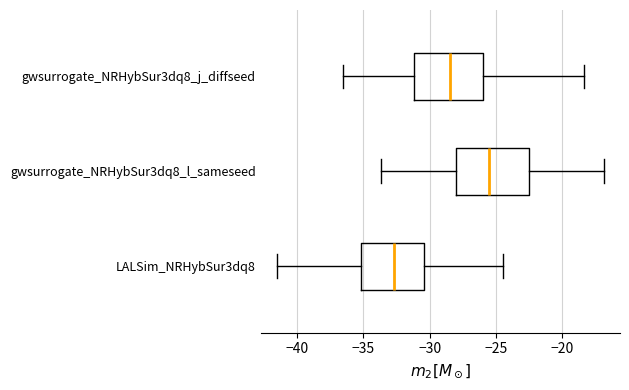

Which box has the furthest to the right median line?

gwsurrogate_NRHybSur3dq8_l_sameseed